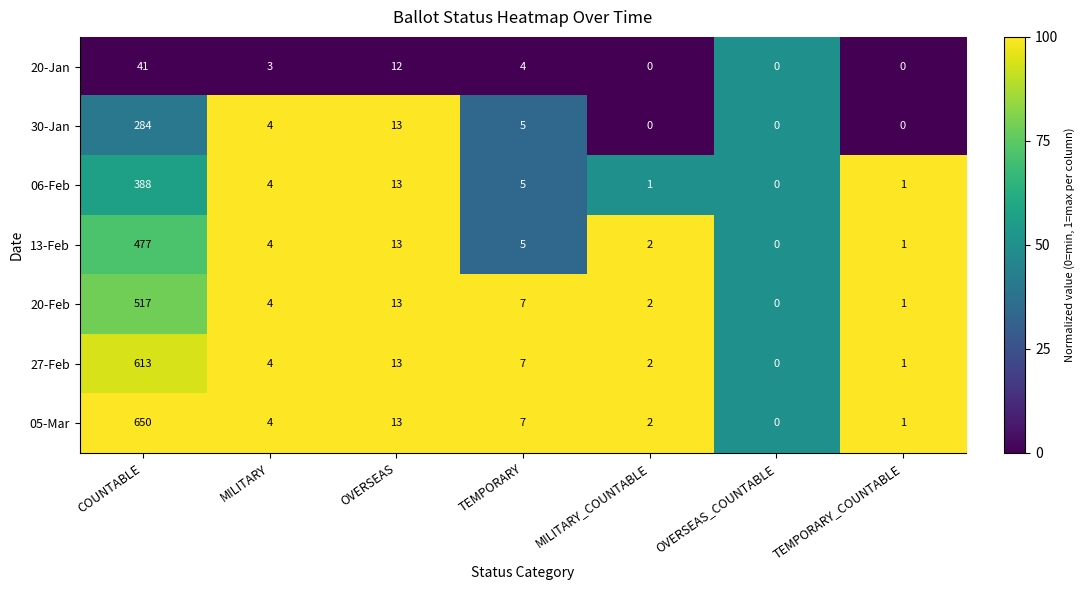

At which label does 20-Jan reach its peak?

COUNTABLE